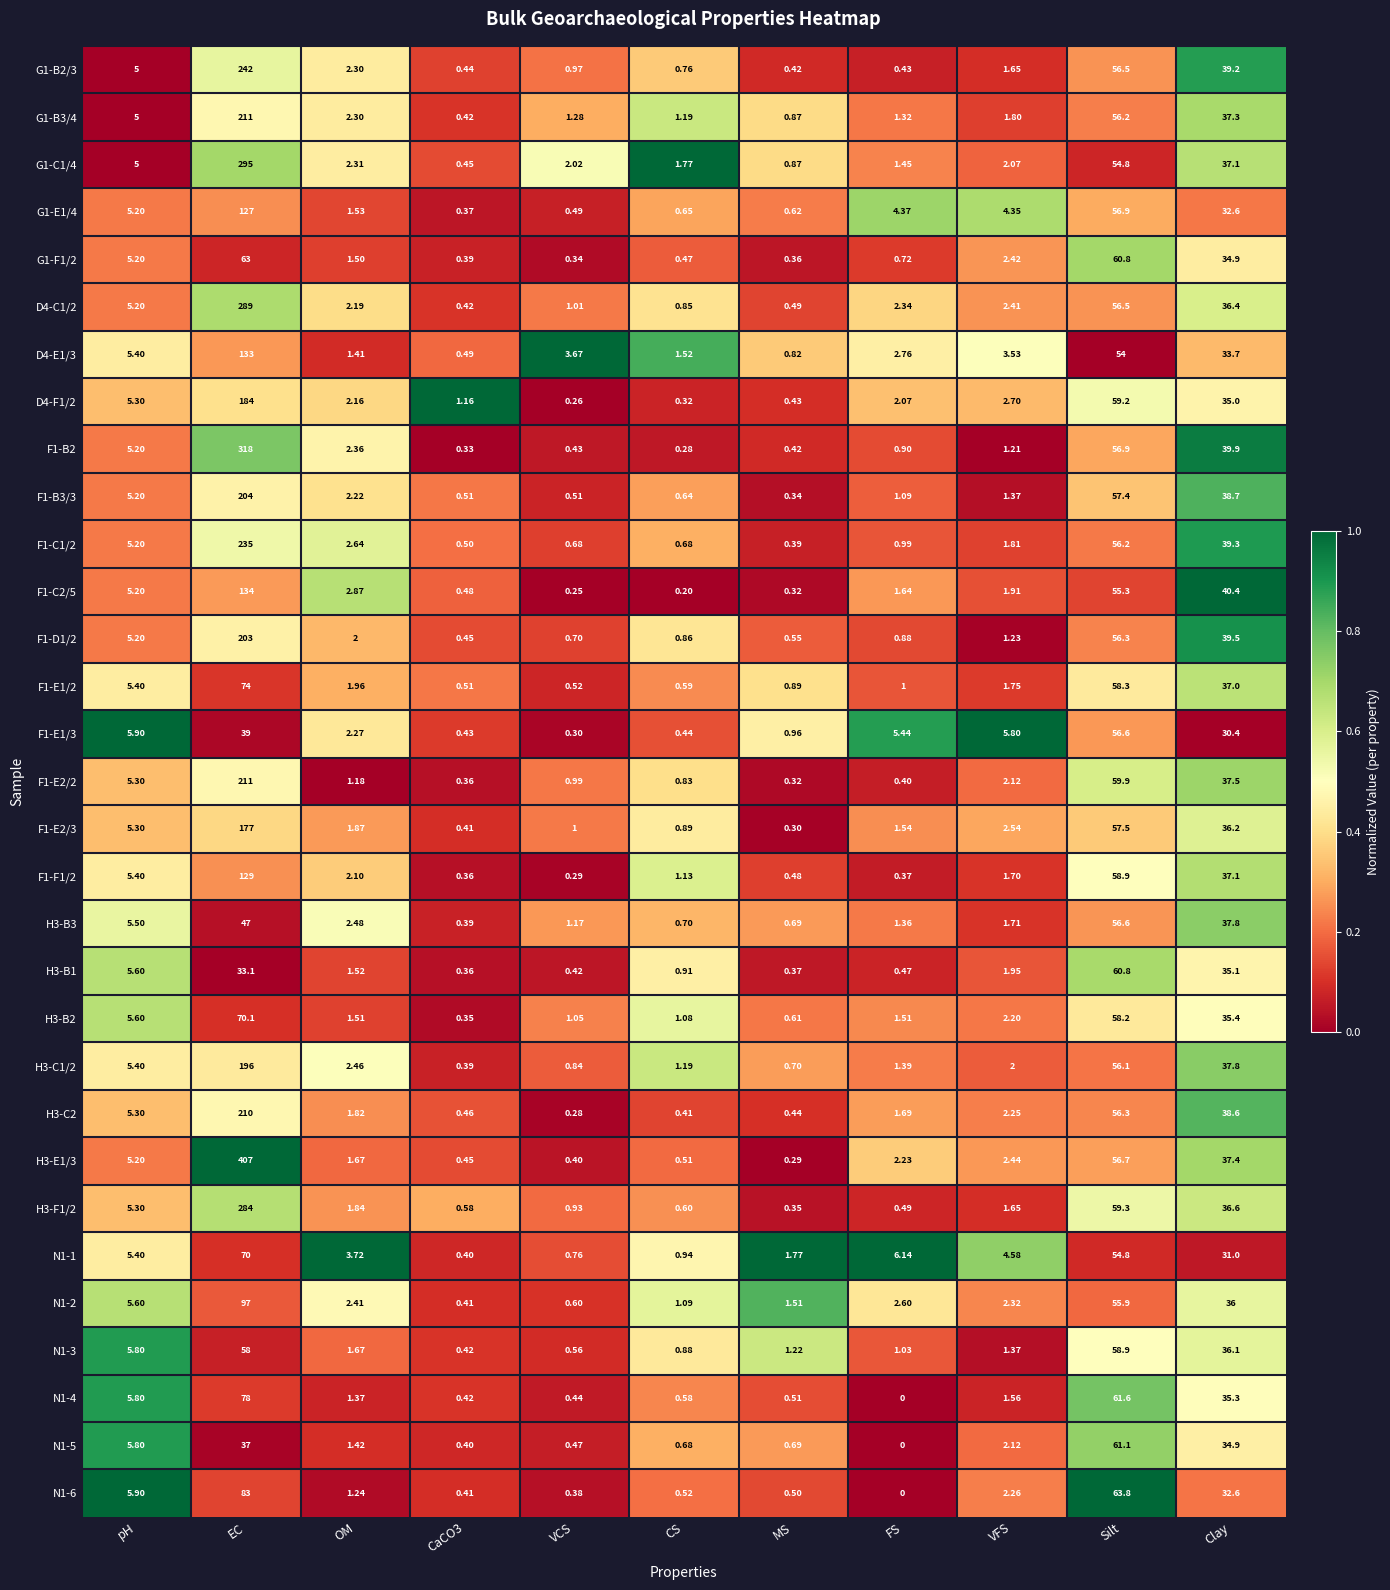

At which category does the chart reach its minimum across all series?

FS